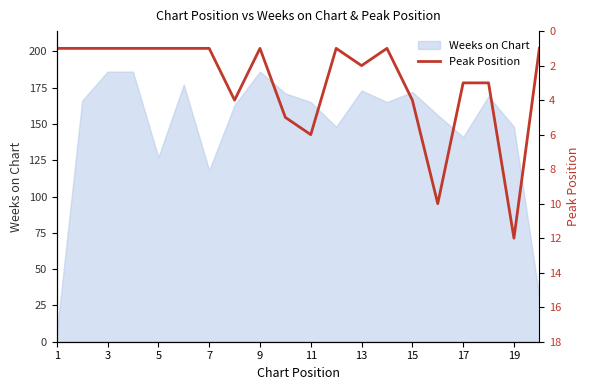

The Weeks on Chart series shows 165 at 11. True or false?

True